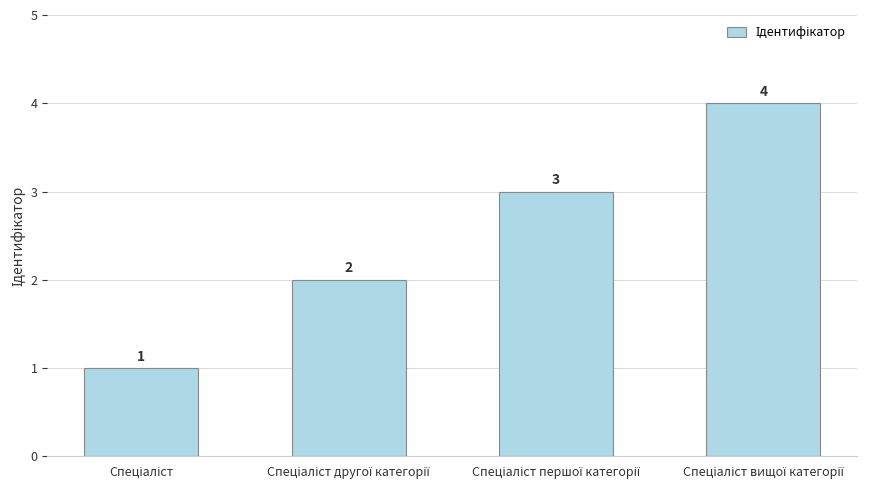

How many values are between 2 and 4?

3